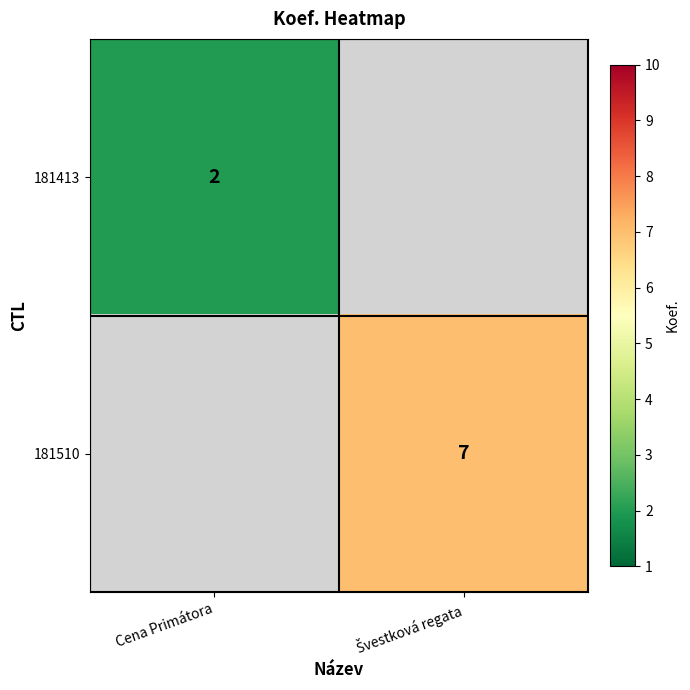

The value of 181413 at Cena Primátora is 0.6. True or false?

False